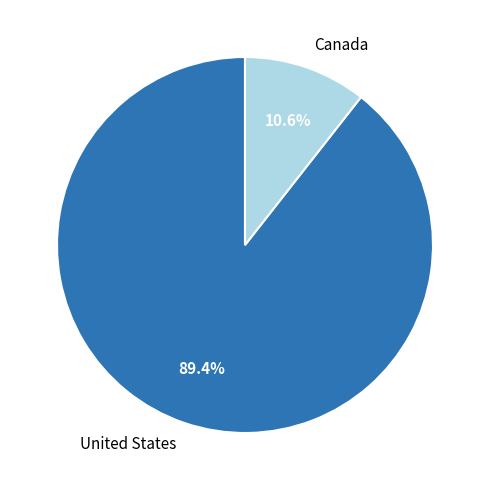

Between Canada and United States, which is larger?

United States